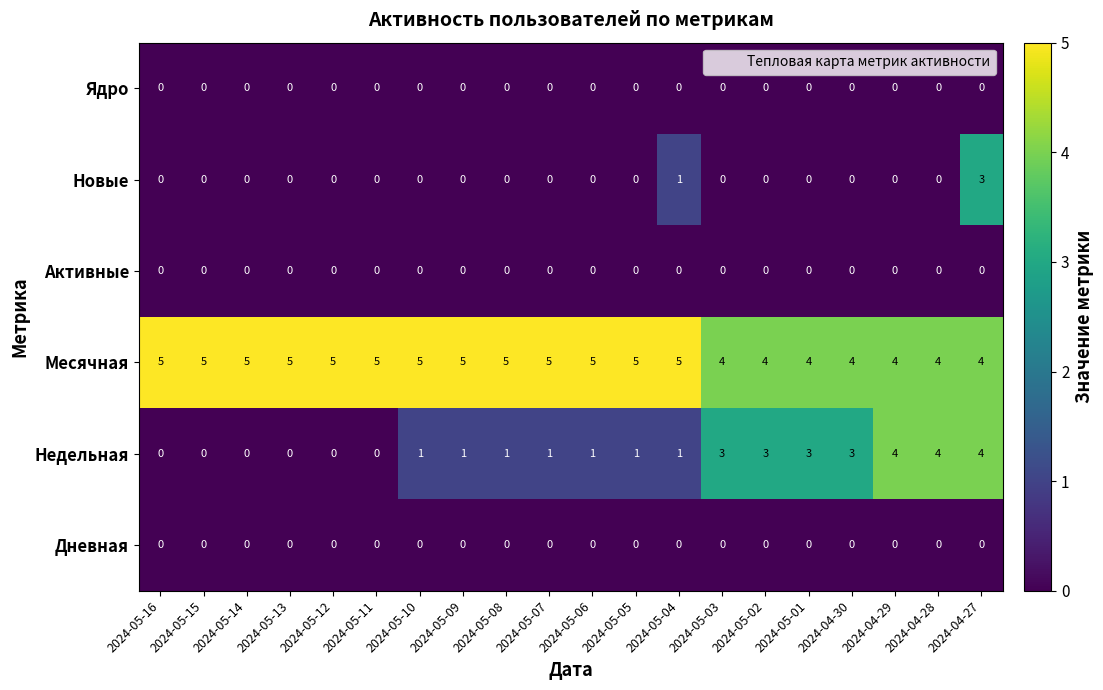

How many Новые values are between 0 and 1?

19